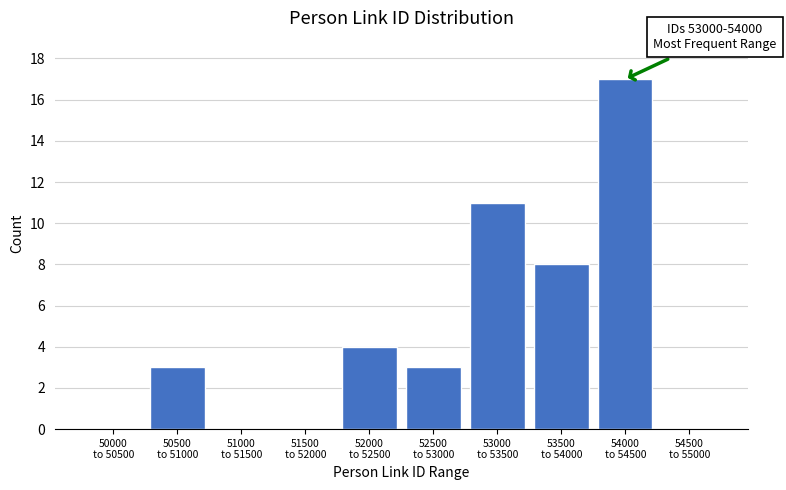

What is the greatest value displayed?

17